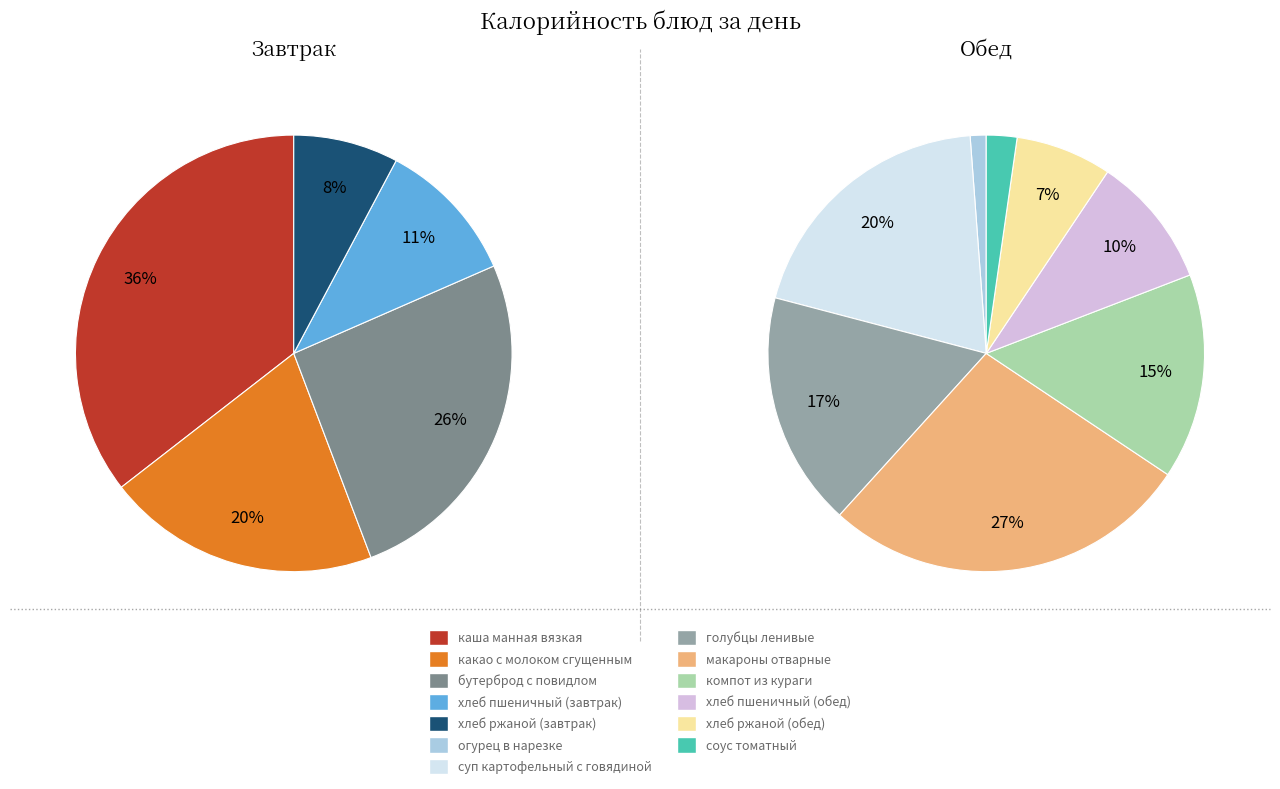

How many slices are in this pie chart?

13